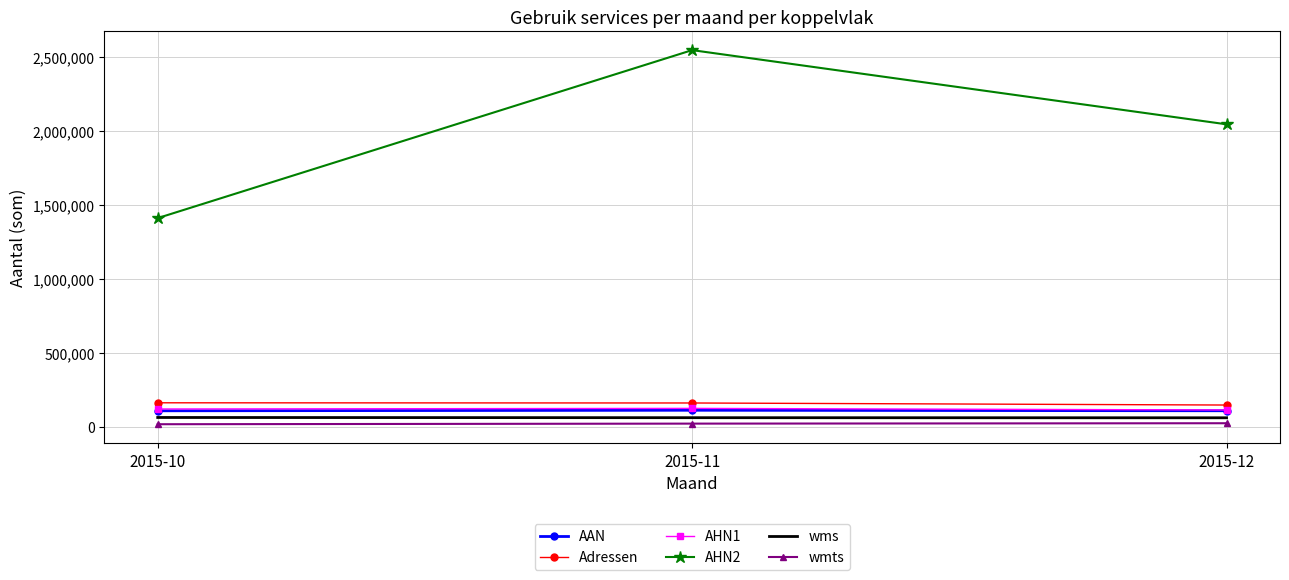

What is the difference between the AHN1 values at 2015-10 and 2015-11?

4101